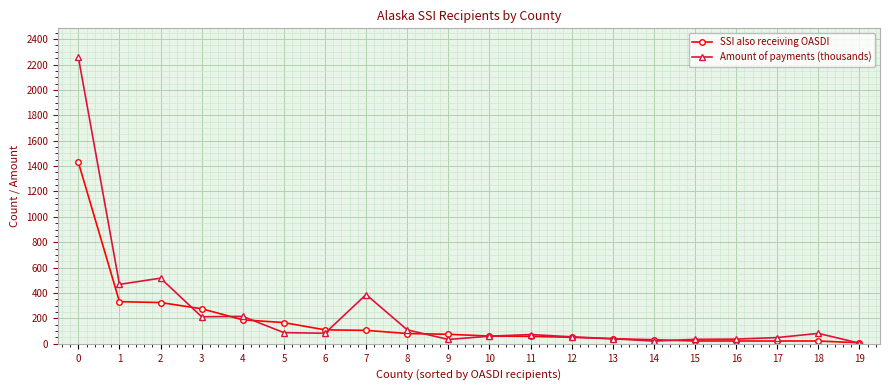

Between 4 and 15, which series saw the biggest shift?

Amount of payments (thousands)